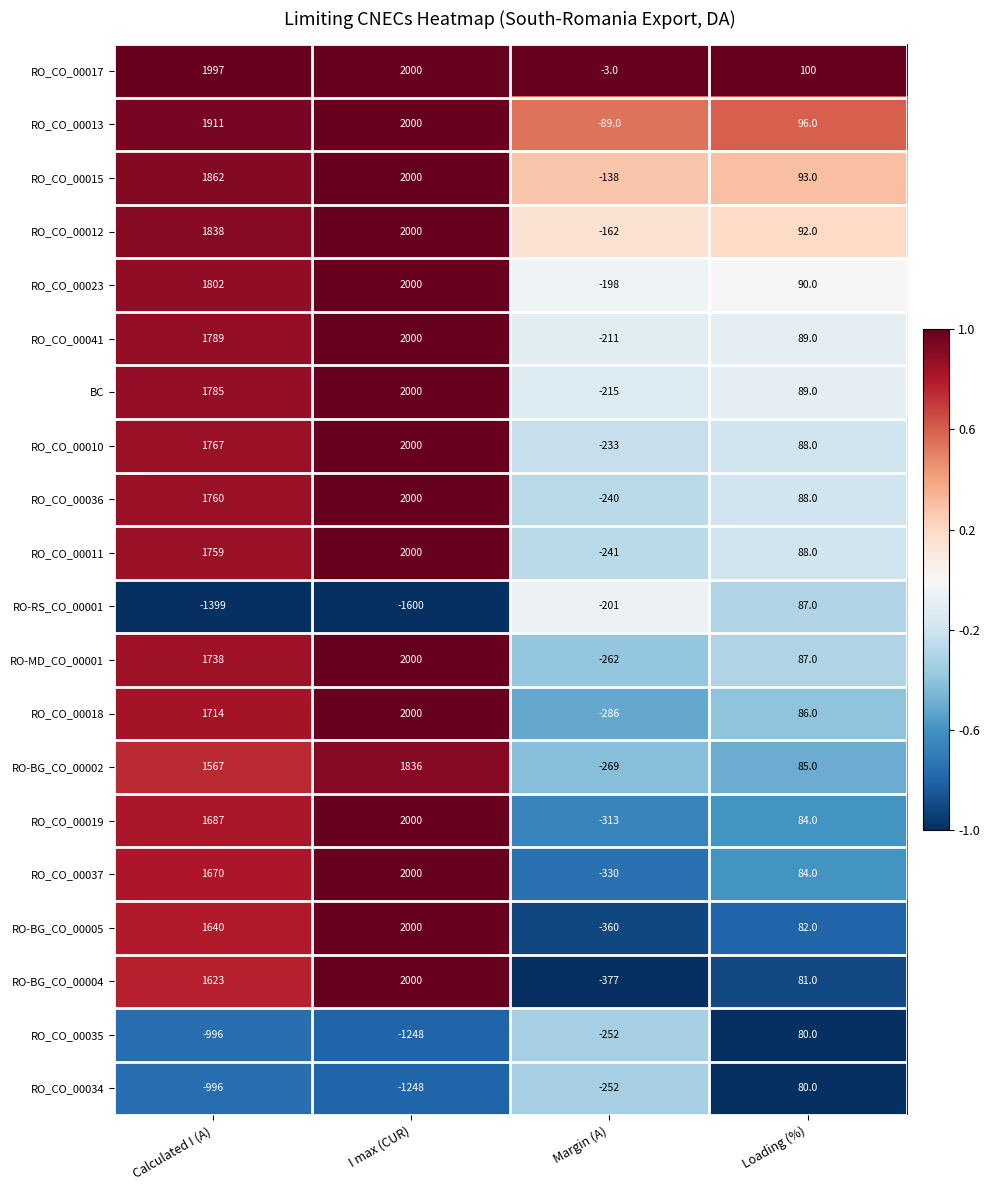

At which category does the chart reach its minimum across all series?

I max (CUR)